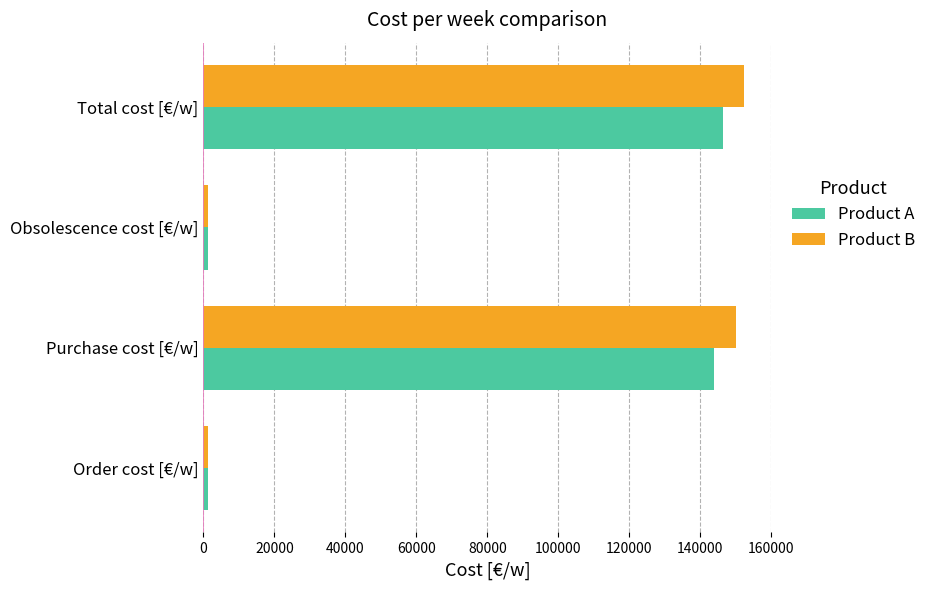

Where is Product B nearest to the value 76801?

Purchase cost [€/w]